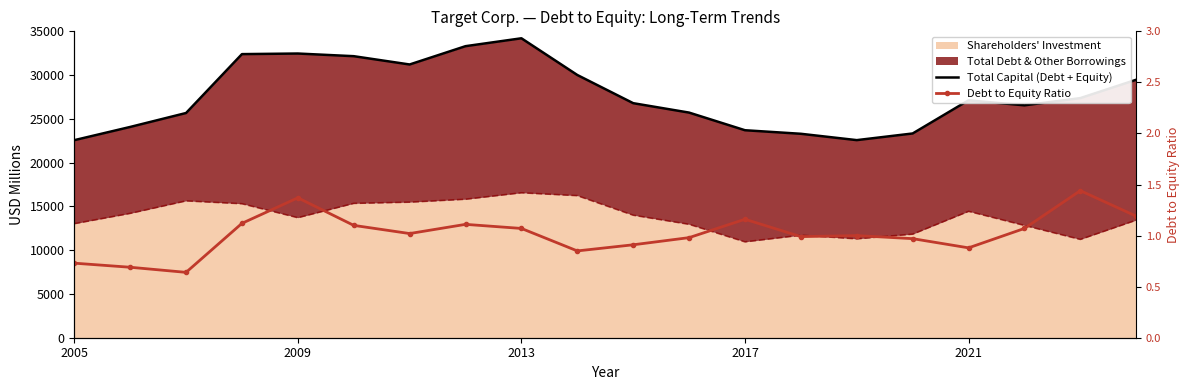

Which series changed the most between 14 and 18?

Total Capital (Debt + Equity)